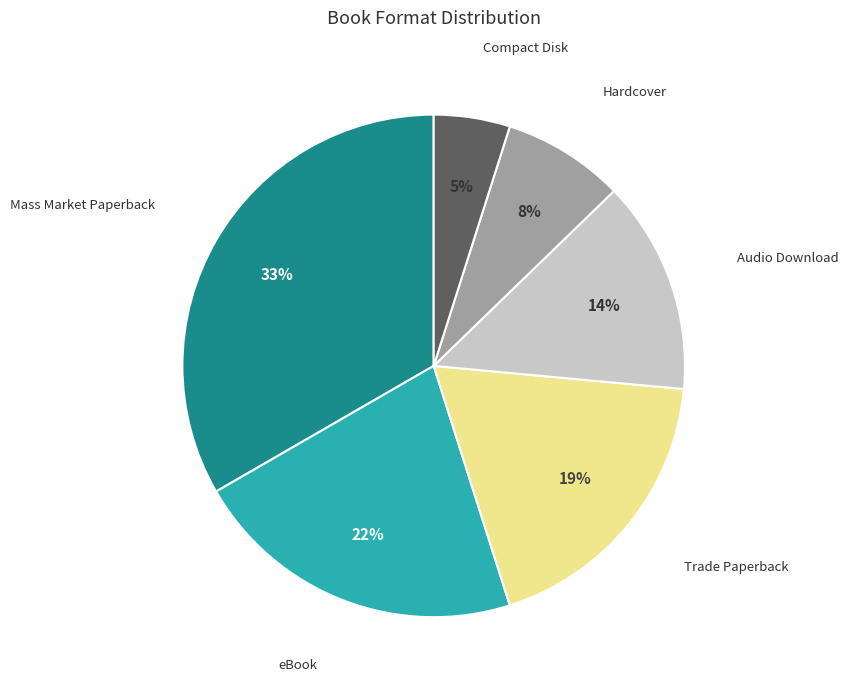

Does any single category account for the majority?

No